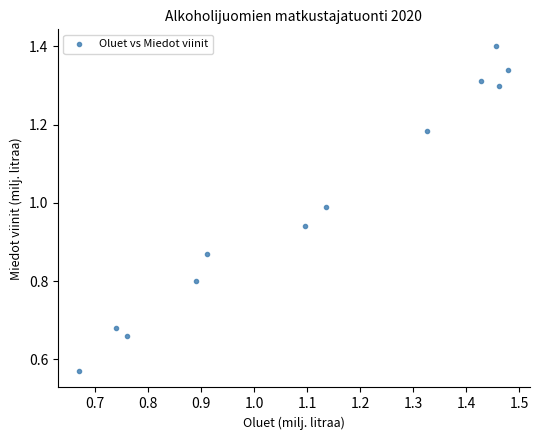

What is the range of Y values (max minus min)?

0.8